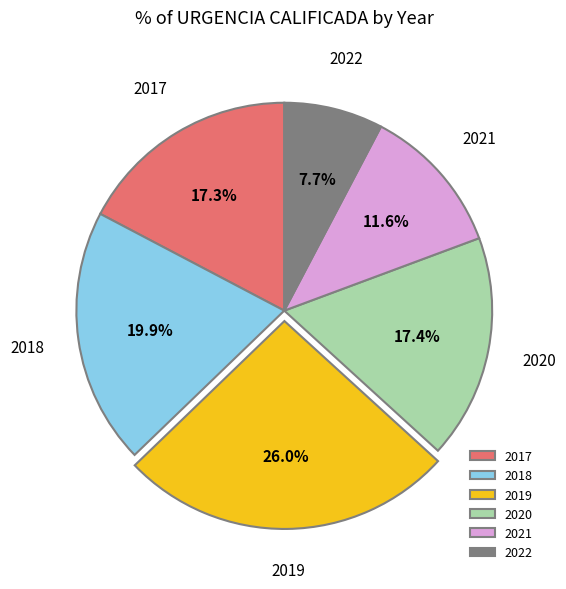

The 2022 slice represents 18% of the pie. True or false?

False